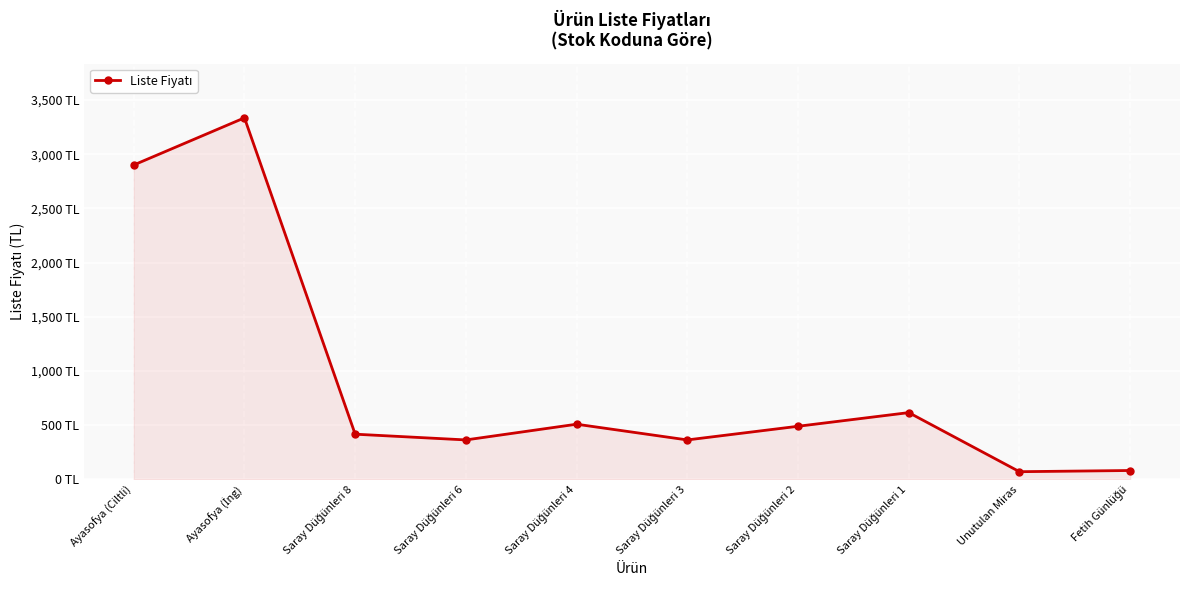

List the labels in order of value, largest first.

Ayasofya (İng), Ayasofya (Ciltli), Saray Düğünleri 1, Saray Düğünleri 4, Saray Düğünleri 2, Saray Düğünleri 8, Saray Düğünleri 6, Saray Düğünleri 3, Fetih Günlüğü, Unutulan Miras